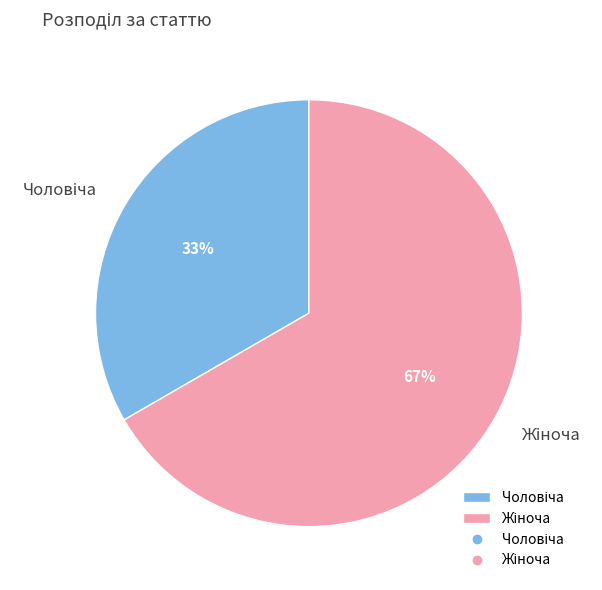

Is there a majority slice in this chart?

Yes